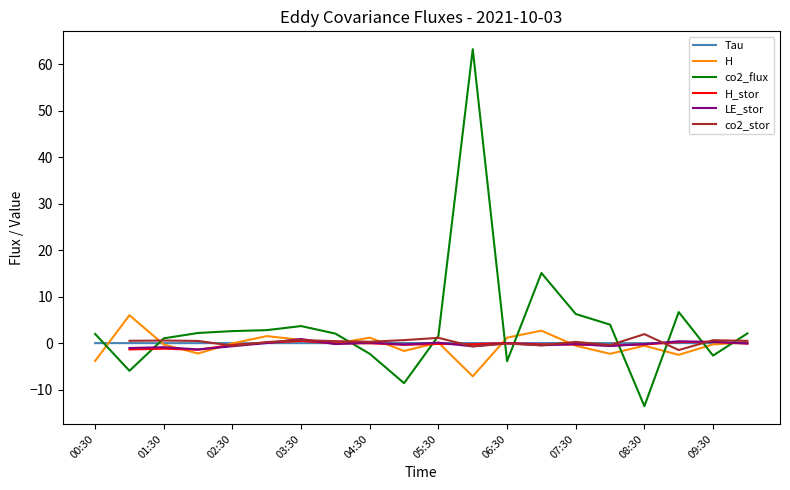

True or false: H has a value of -0.3 at 09:30.

True